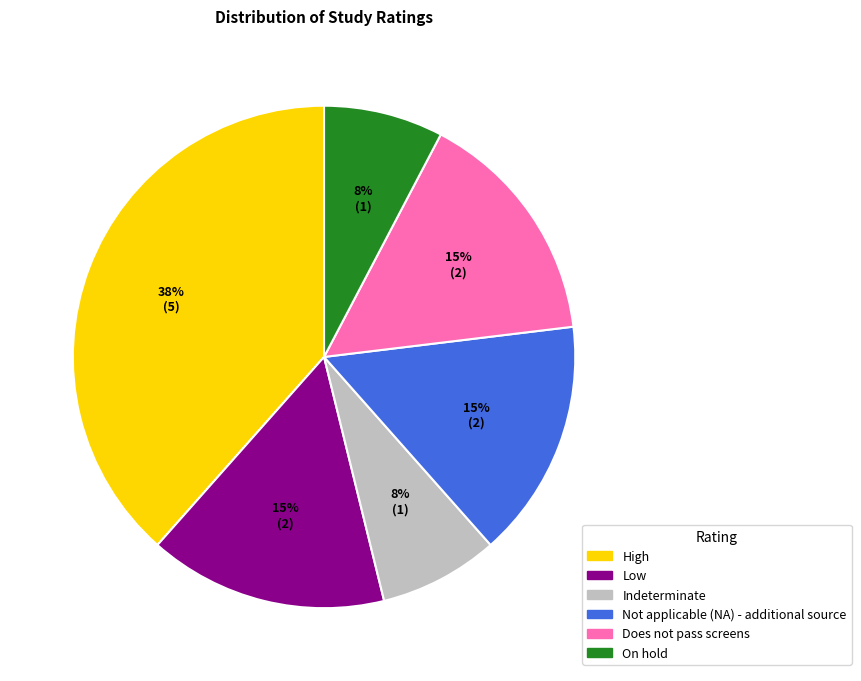

To the nearest percent, what portion does High represent?

38%